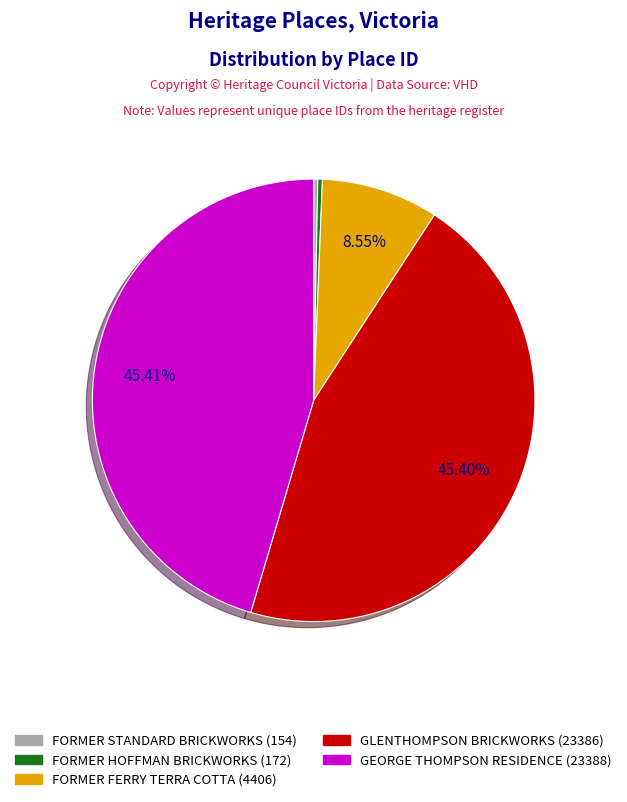

To the nearest percent, what is the difference between the largest and smallest slice percentages?

45%